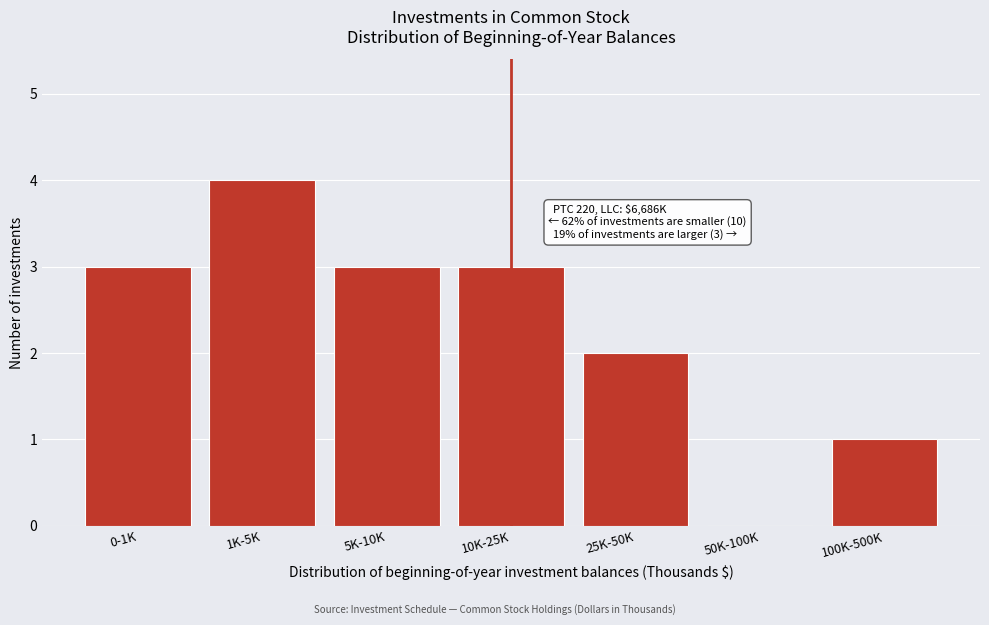

Reading right to left, list all the values displayed in this chart.

100K-500K=1	50K-100K=0	25K-50K=2	10K-25K=3	5K-10K=3	1K-5K=4	0-1K=3